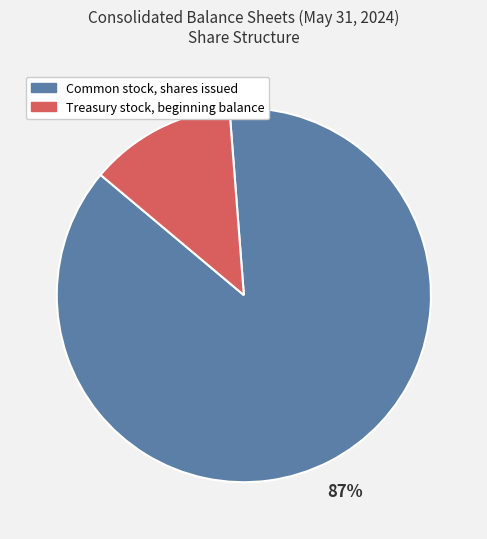

Is it true that Common stock, shares issued is 81% of the pie?

False